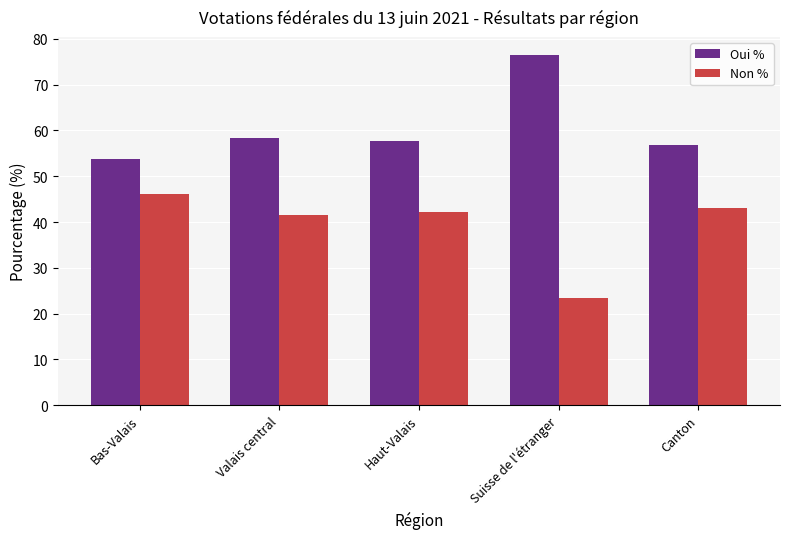

What is the difference between the highest and lowest values at Canton?

13.8